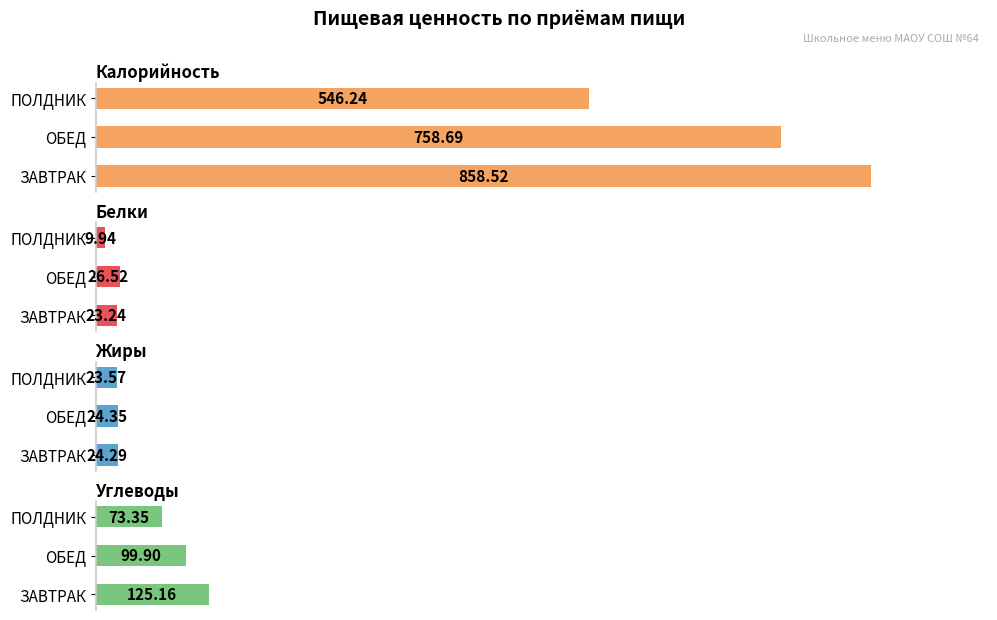

What is the difference between the maximum and minimum values in the Жиры series?

0.8